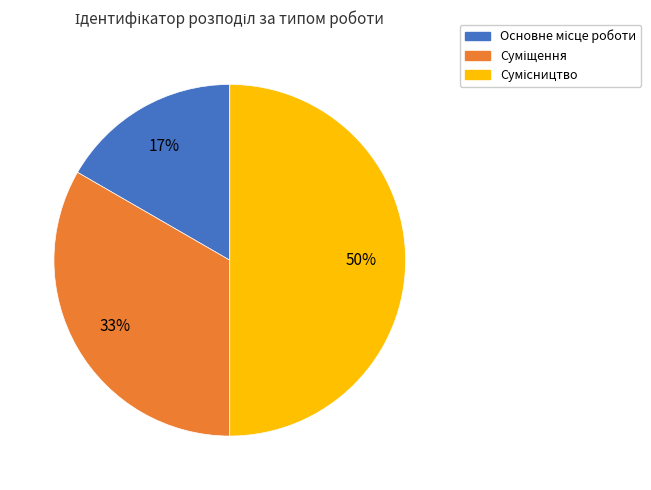

To the nearest percent, what is the difference between the largest and smallest slice percentages?

33%